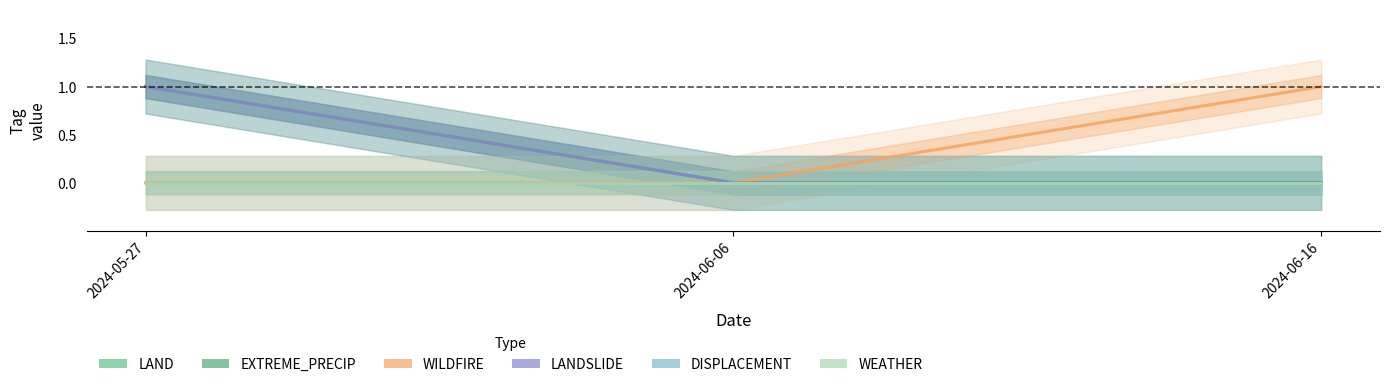

Is the value of DISPLACEMENT at 2024-05-27 greater than the value of LANDSLIDE at 2024-05-27?

No